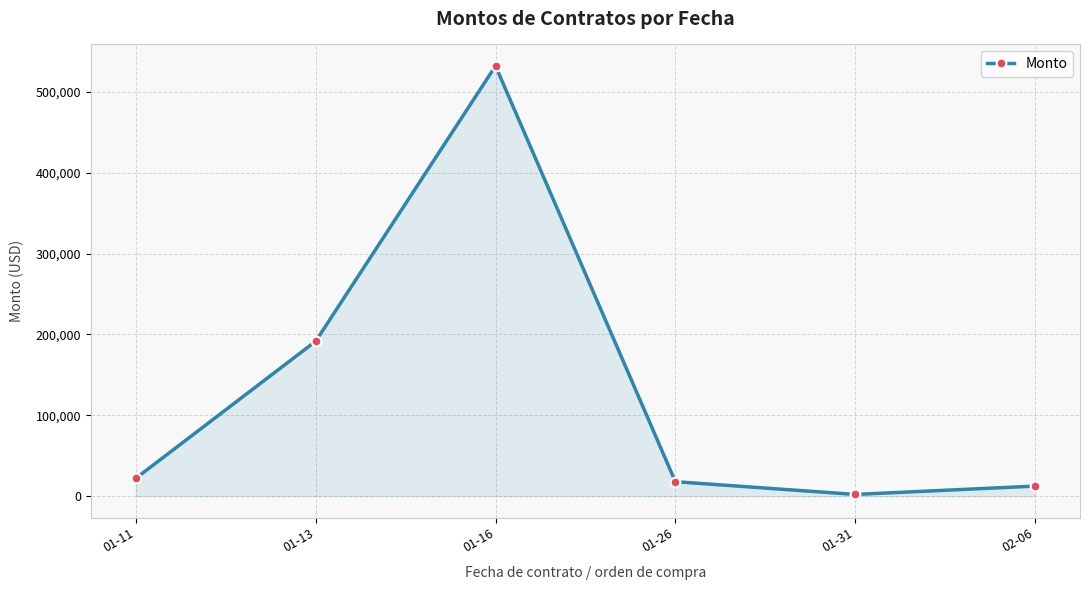

What is the greatest value displayed?

532051.8